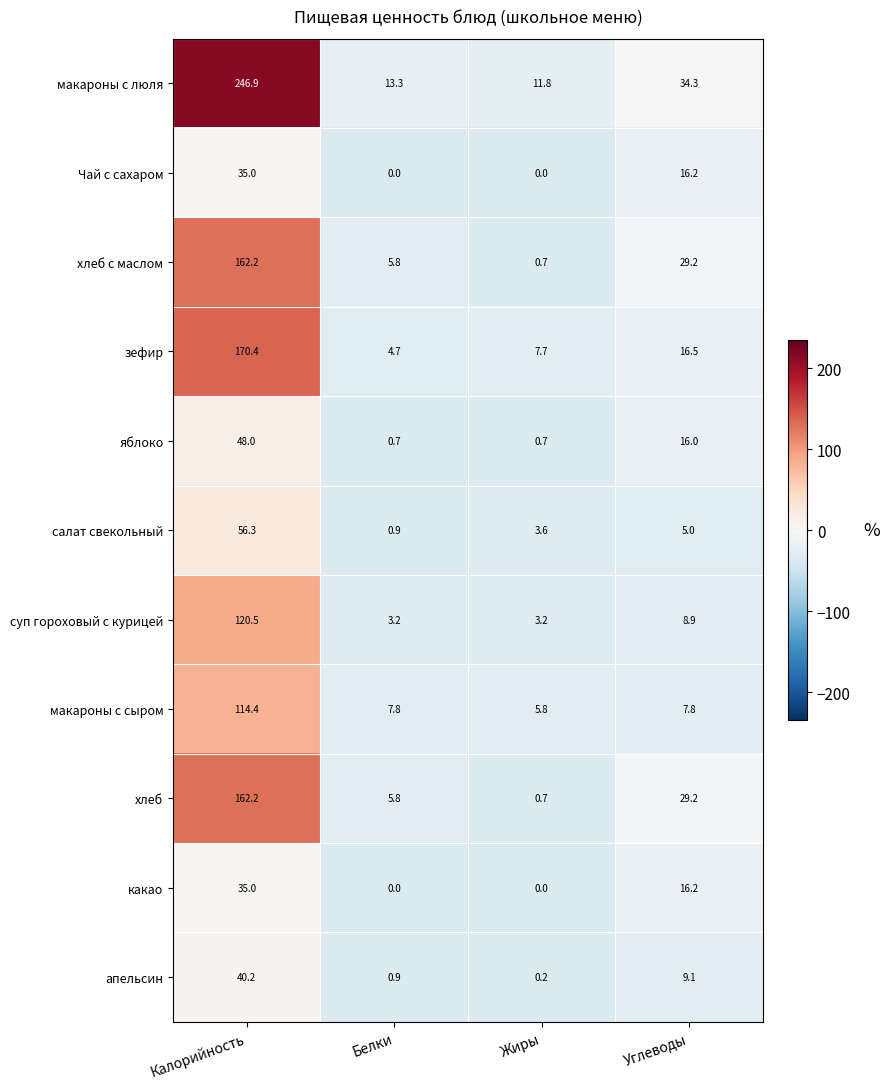

Which series has the largest range (max minus min)?

макароны с люля